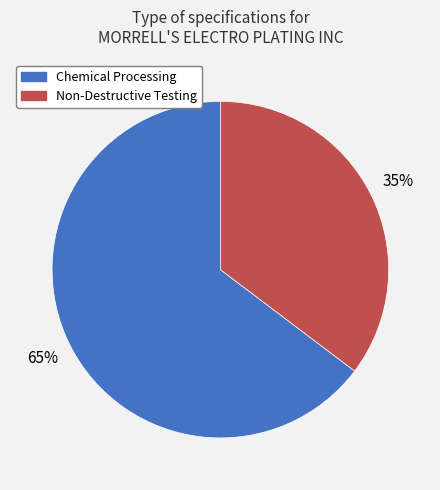

To the nearest percent, what portion does Chemical Processing represent?

65%